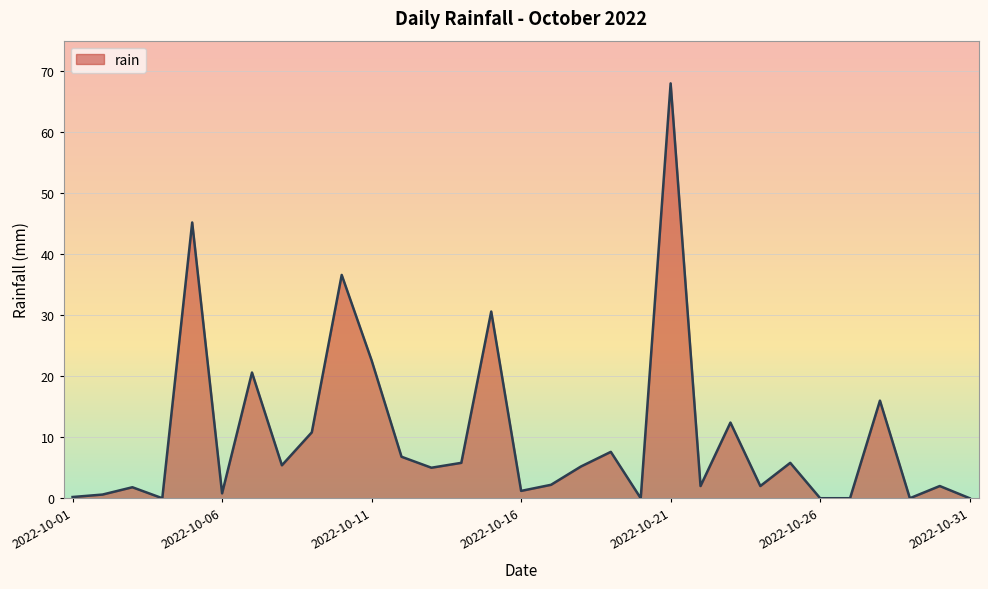

What is the maximum value shown in the chart?

68.0